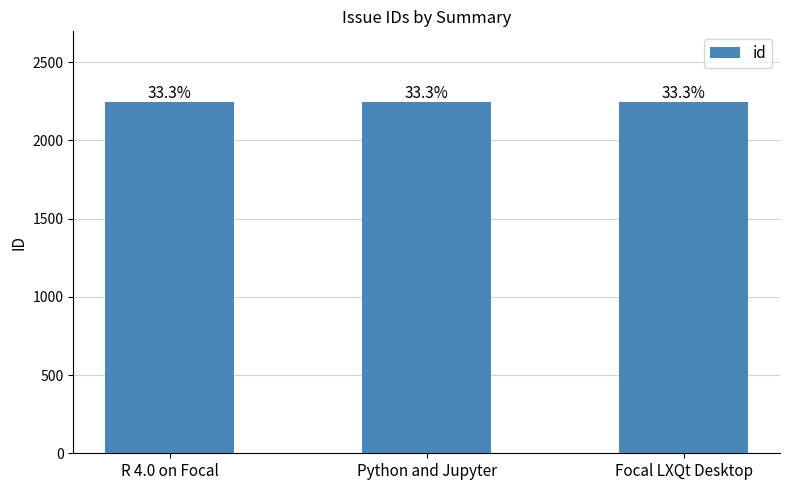

What is the greatest value displayed?

2248